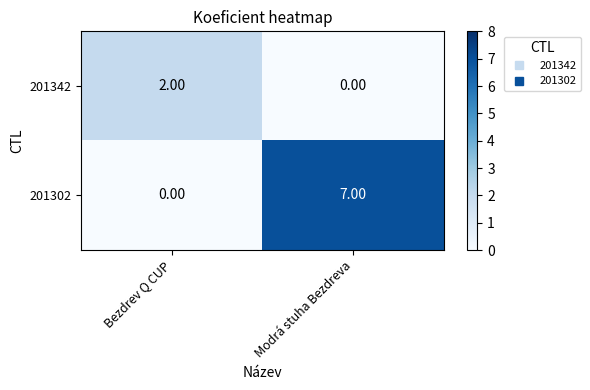

What is the spread (max minus min) of values at Modrá stuha Bezdreva?

7